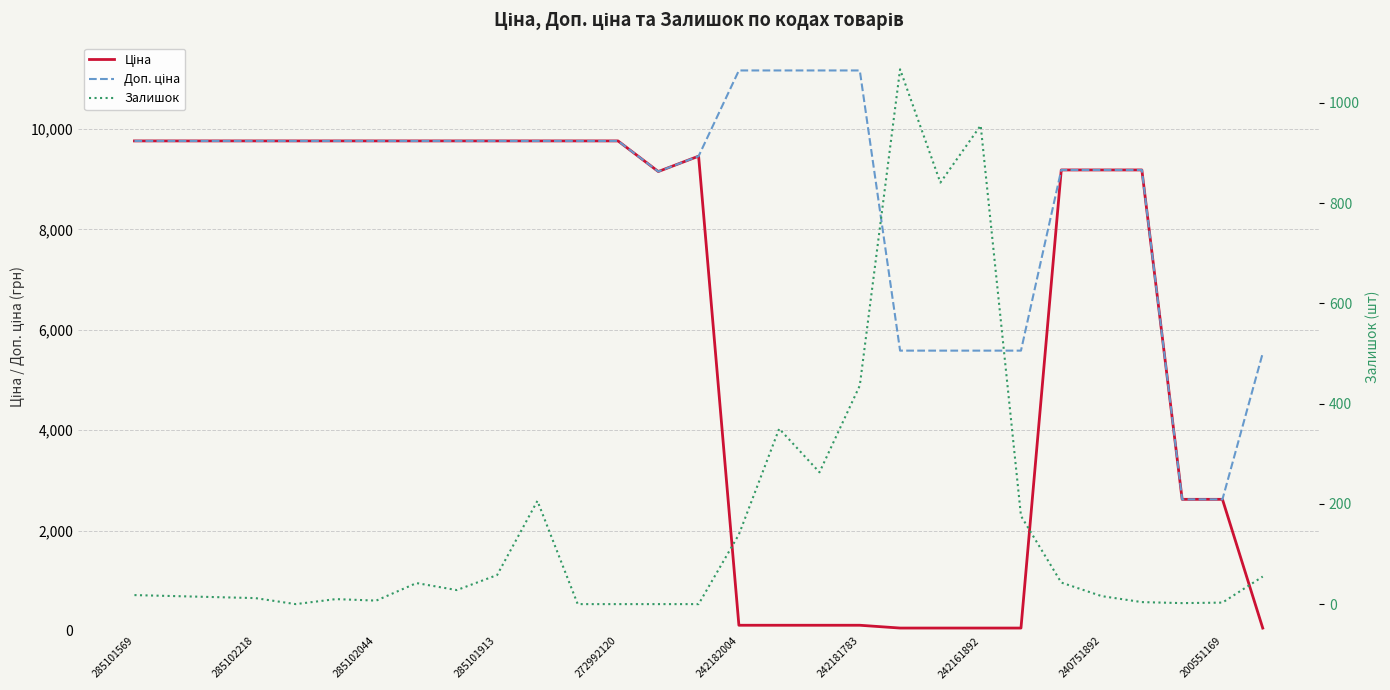

How many values in Залишок are above zero?

24